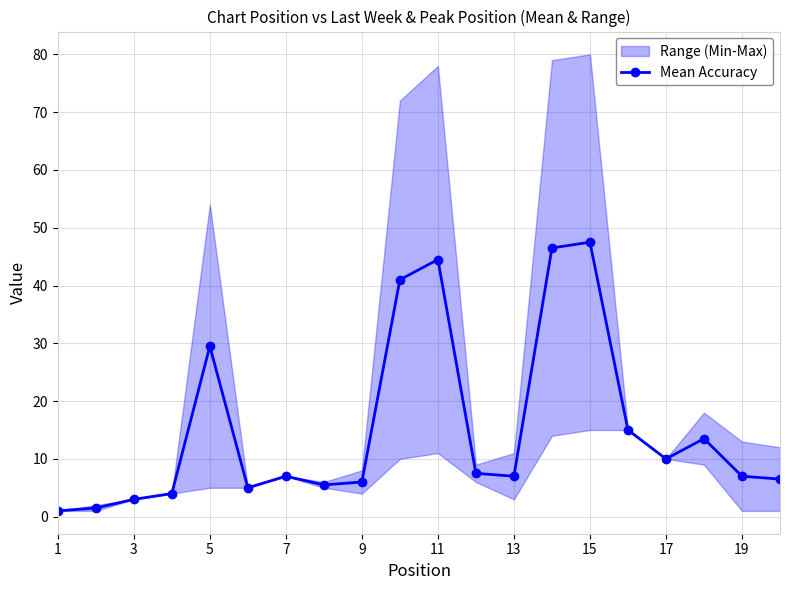

Reading left to right, extract all data points from this chart.

1.0	1.5	3.0	4.0	29.5	5.0	7.0	5.5	6.0	41.0	44.5	7.5	7.0	46.5	47.5	15.0	10.0	13.5	7.0	6.5